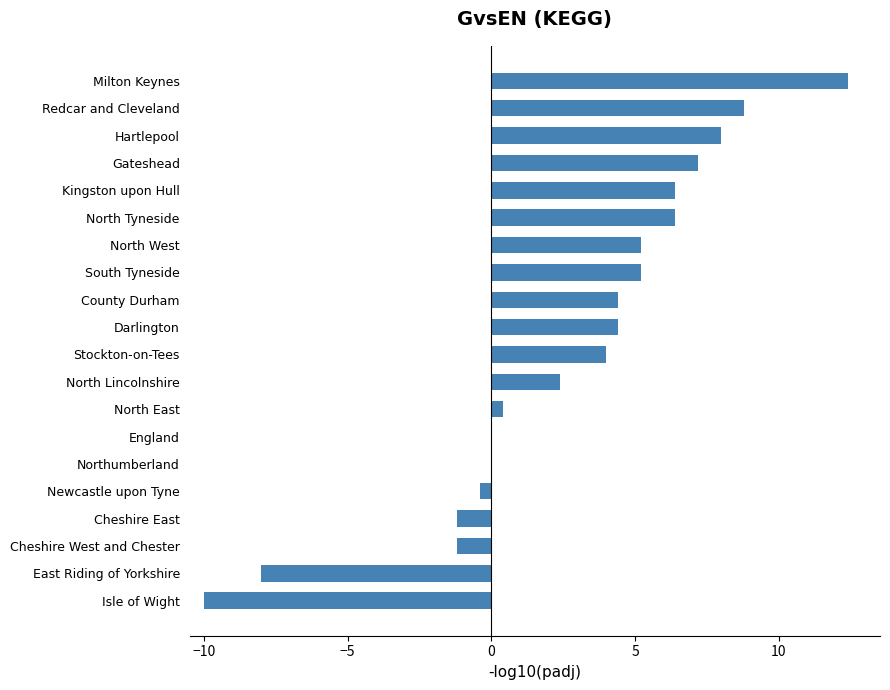

Which has a higher value, County Durham or Kingston upon Hull?

Kingston upon Hull